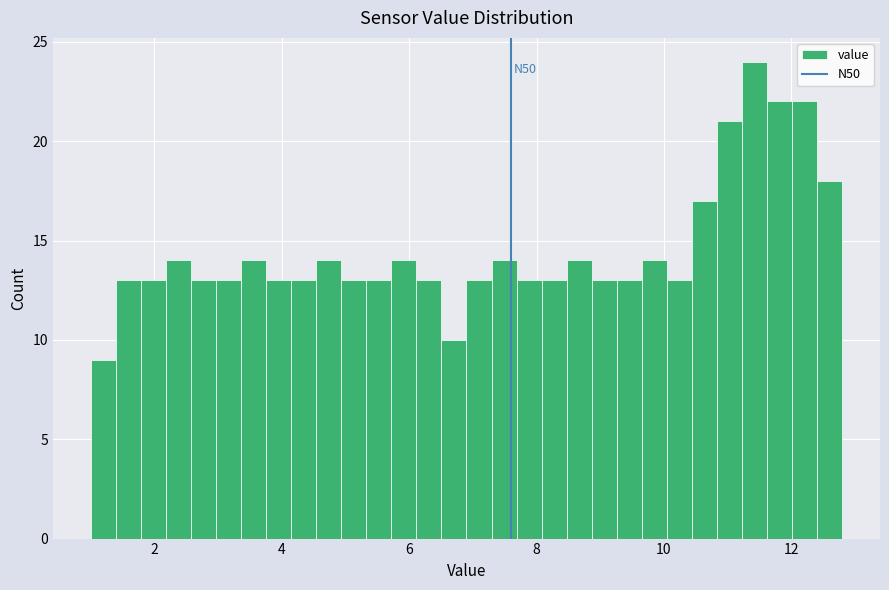

Around what value on the x-axis is the tallest bar? Give the approximate position of its centre, as read against the axis.

11.4